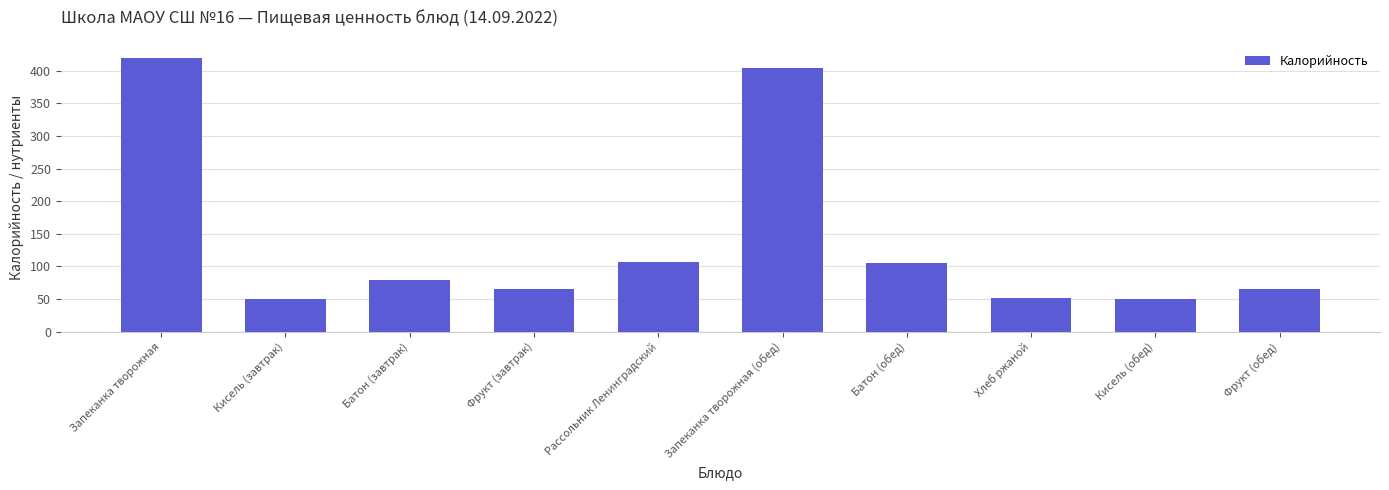

Is it true that the value at Кисель (завтрак) is 50.6?

True